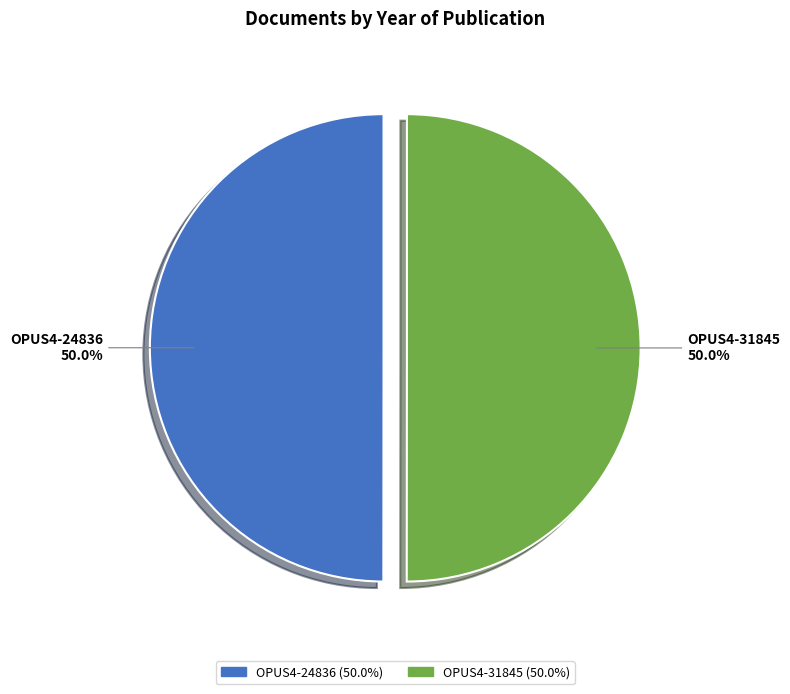

Approximately how many times larger is the value at OPUS4-24836 compared to OPUS4-31845?

1.0